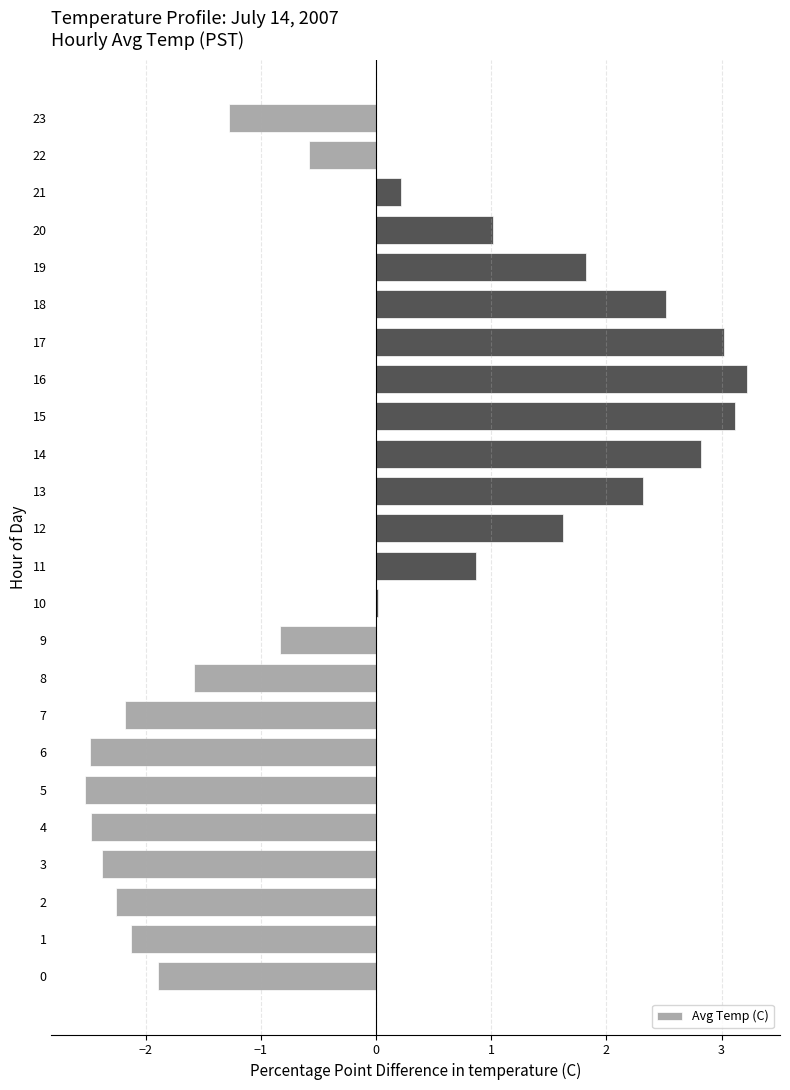

What is the approximate value at 22?

-0.6